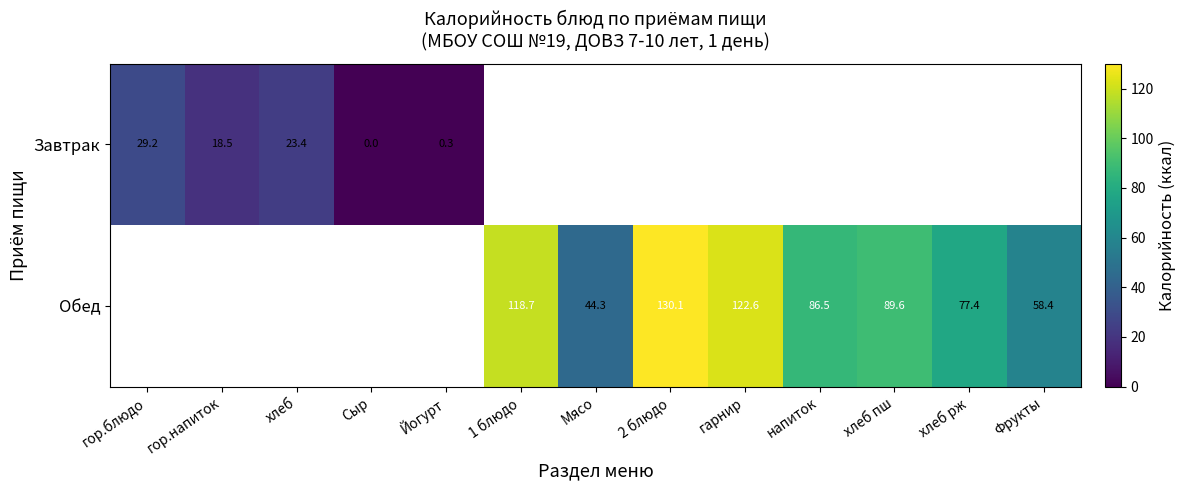

Which category has the lowest value across all series?

Сыр